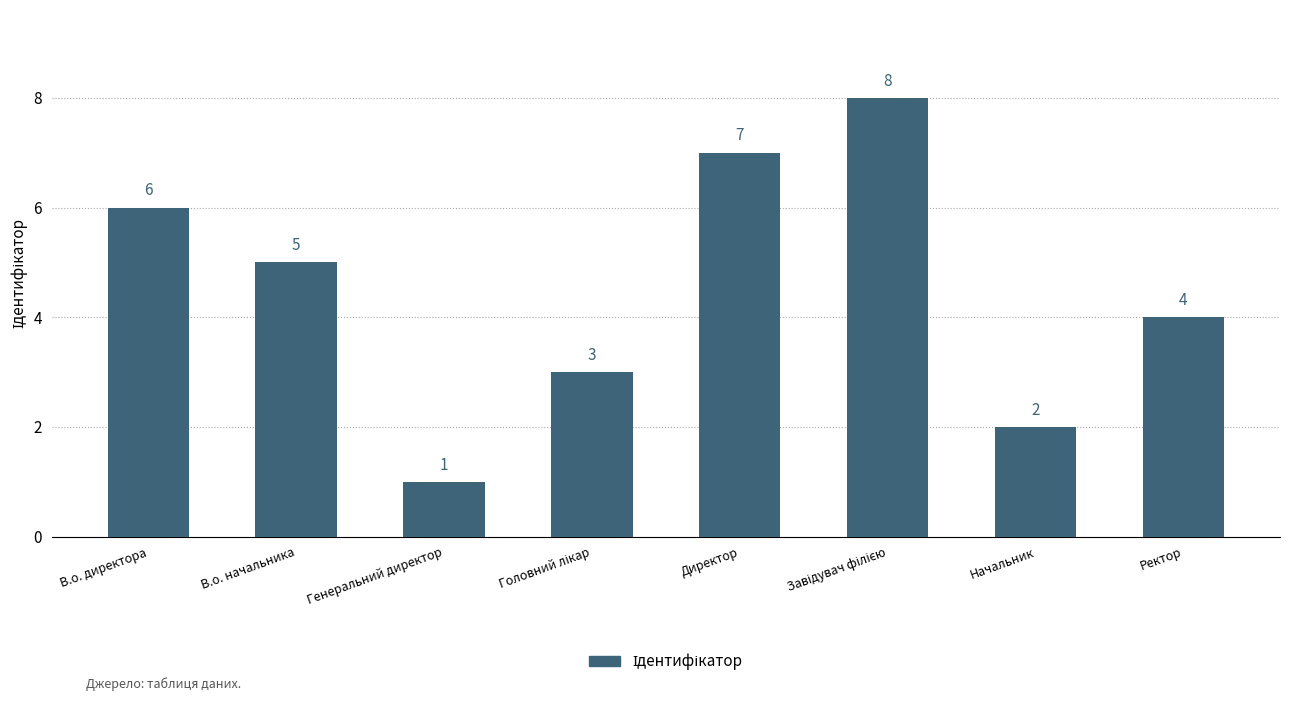

At which label is the value closest to 4?

Ректор